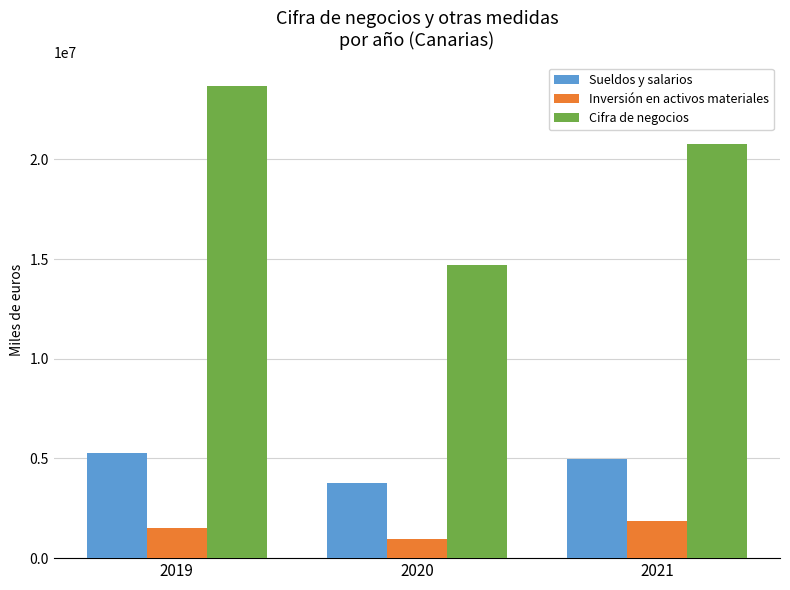

Which series changed the most between 2019 and 2020?

Cifra de negocios